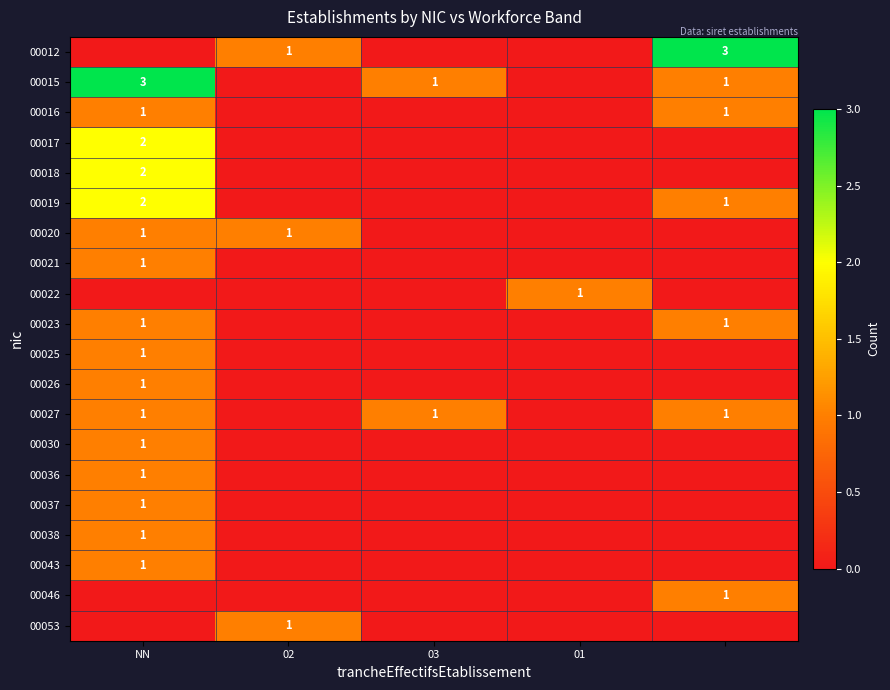

At which category does the chart reach its peak across all series?

4